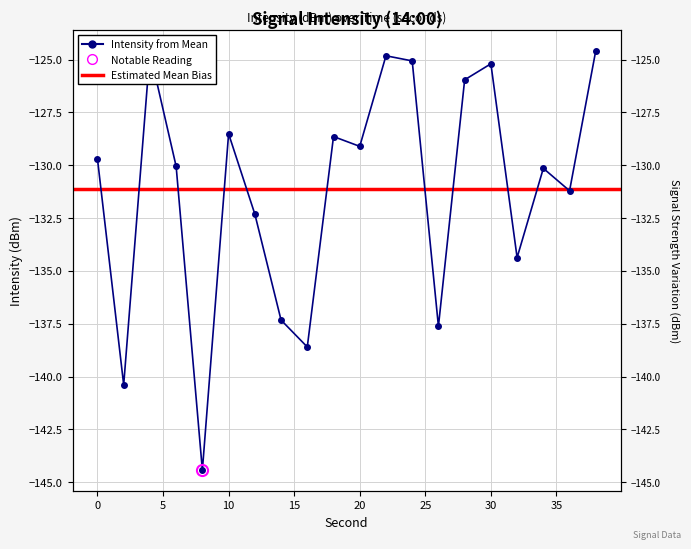

Reading left to right, what are all the values shown in this chart?

-129.7	-140.4	-124.6	-130.1	-144.4	-128.5	-132.3	-137.3	-138.6	-128.6	-129.1	-124.8	-125.1	-137.6	-126.0	-125.2	-134.4	-130.1	-131.2	-124.6